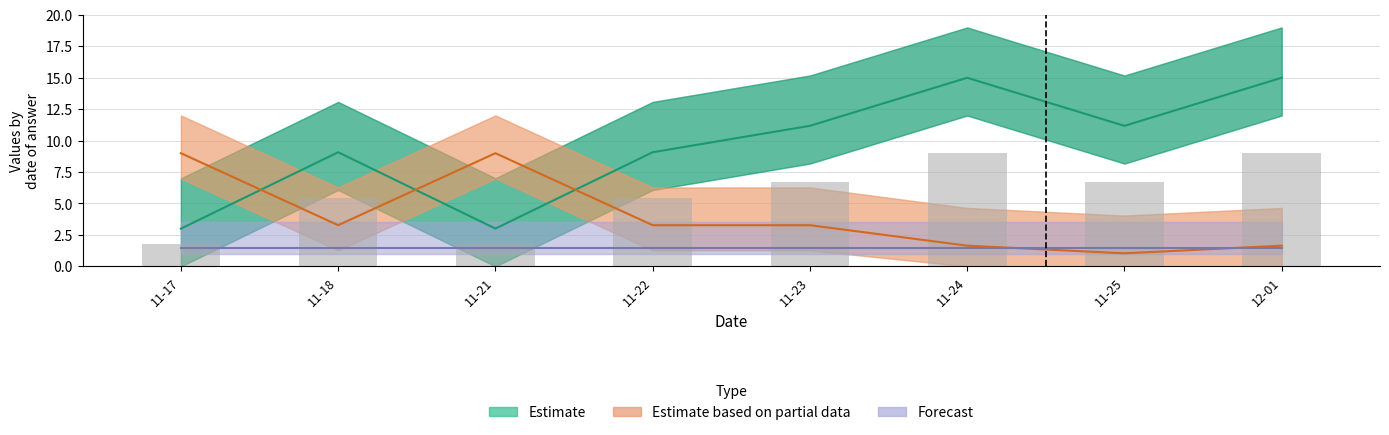

The value of answering_dept_id at 11-18 is 3.3. True or false?

True